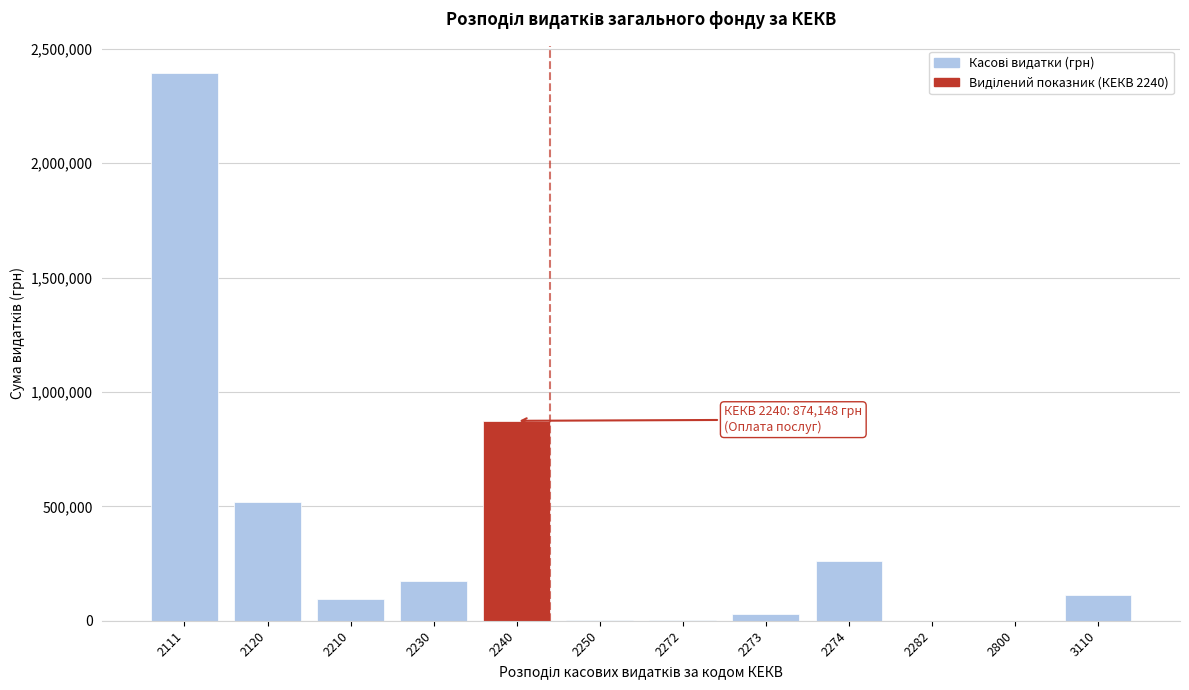

The value at 2274 is 125318.1. True or false?

False